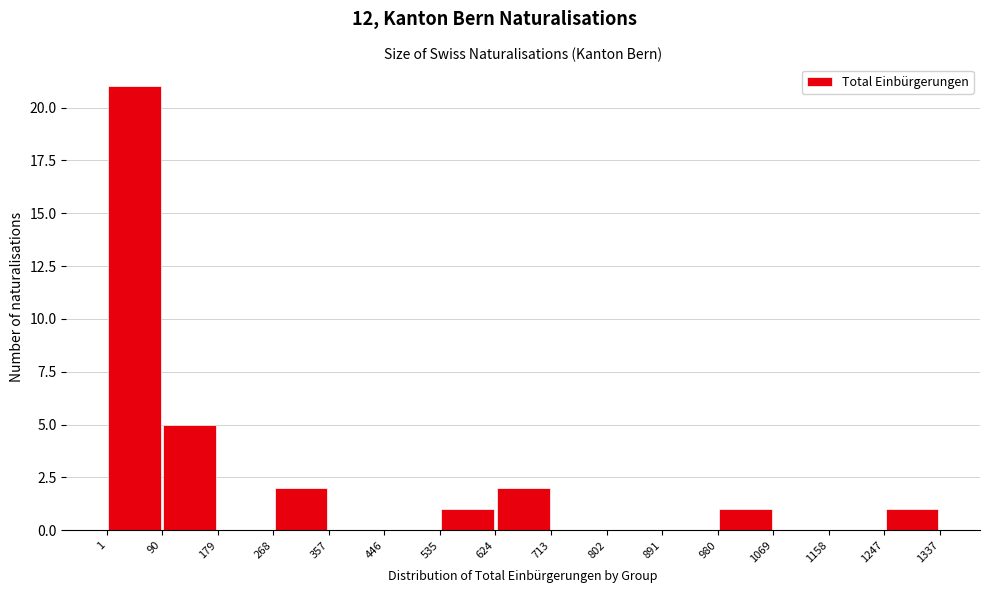

How tall is the bar that spans 1247 to 1337 on the x-axis? The values are not printed on the chart, so give them approximately, as read against the axis.

1